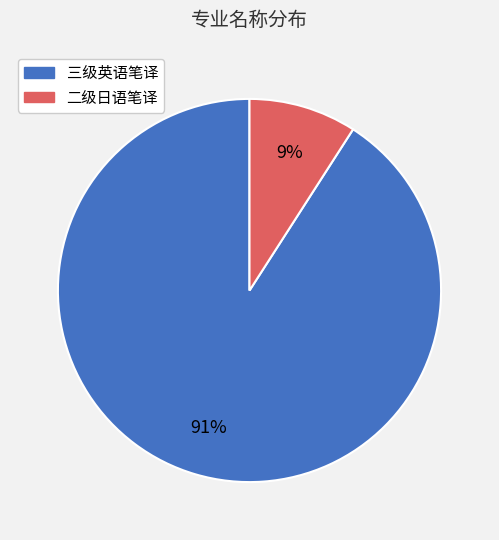

The 二级日语笔译 slice represents 24% of the pie. True or false?

False